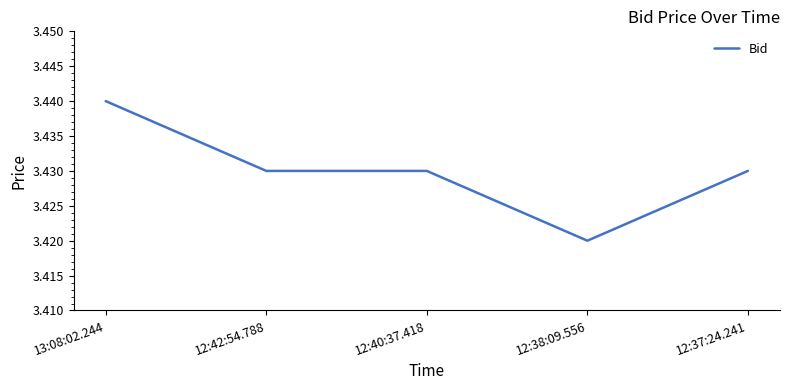

What is the sum of the values at 12:42:54.788 and 12:40:37.418?

6.9